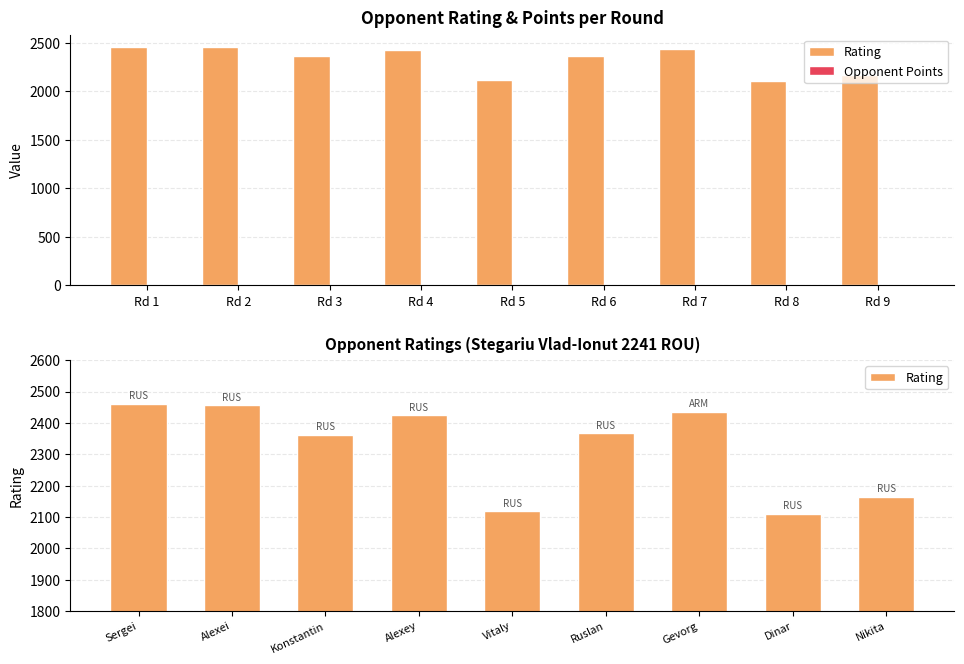

What is the difference between the maximum and minimum values in the Opponent Points series?

3.0